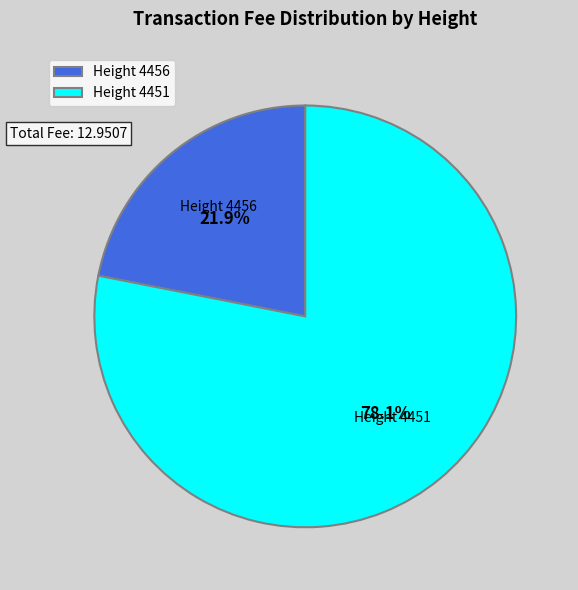

What is the majority slice?

Height 4451